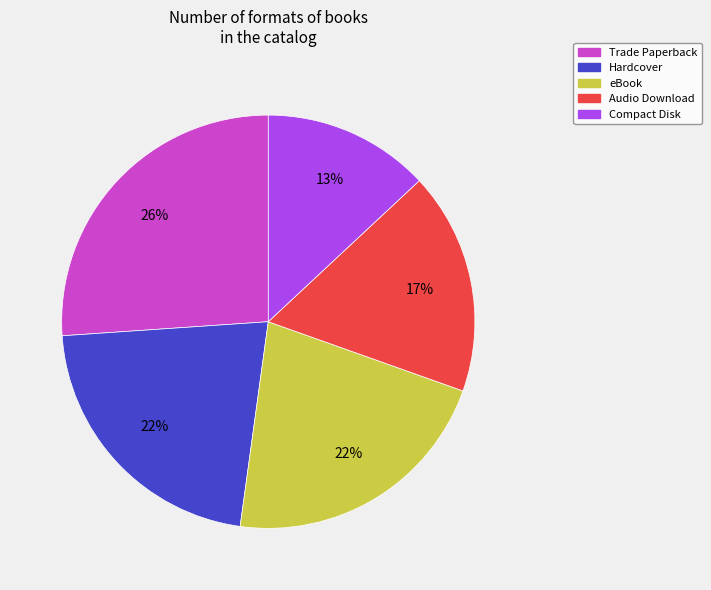

Do Compact Disk and Audio Download together represent more than half of the pie?

No